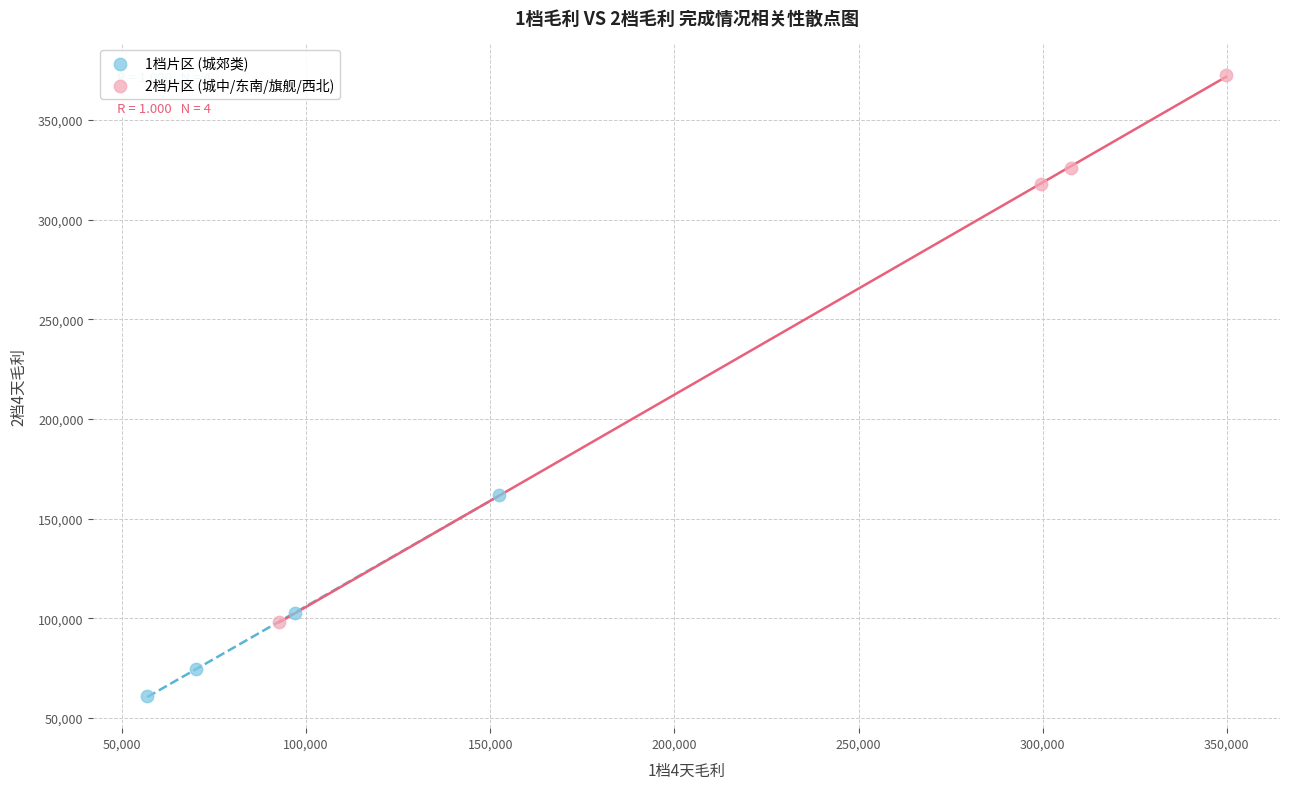

Which series contains the highest Y value?

2档片区 (城中/东南/旗舰/西北)